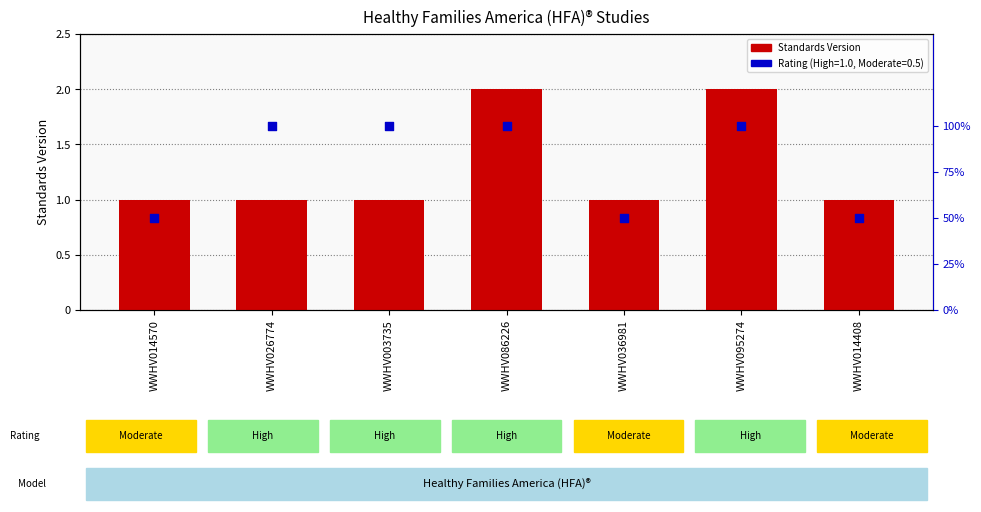

Between WWHV014570 and WWHV095274, which is larger?

WWHV095274